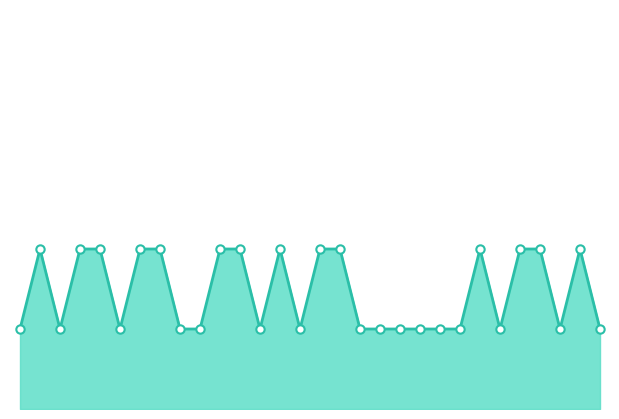

Rank the categories by value from highest to lowest.

1, 3, 4, 6, 7, 10, 11, 13, 15, 16, 23, 25, 26, 28, 0, 2, 5, 8, 9, 12, 14, 17, 18, 19, 20, 21, 22, 24, 27, 29